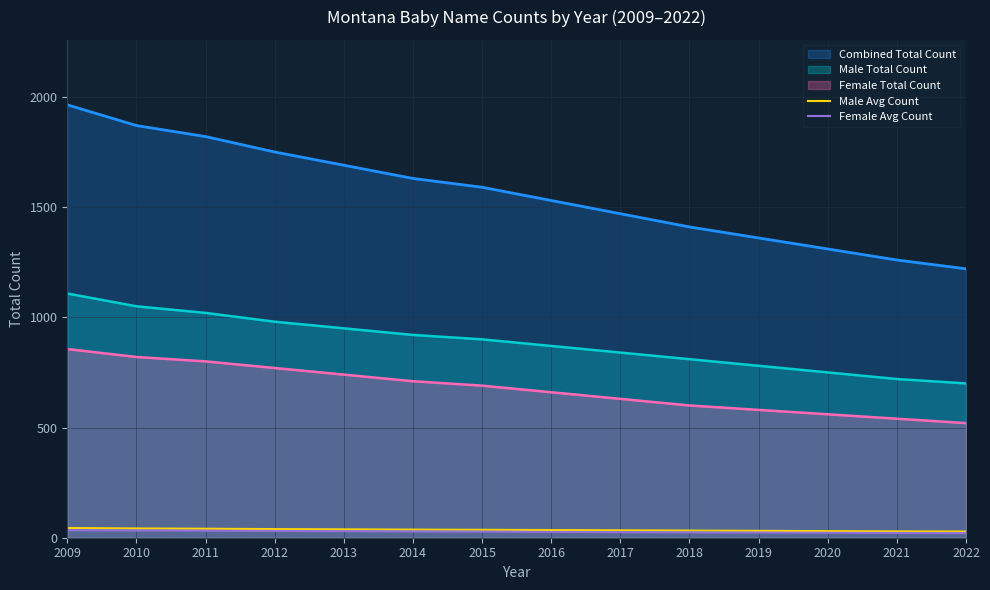

True or false: Female Avg Count and Male Avg Count intersect in this chart.

False